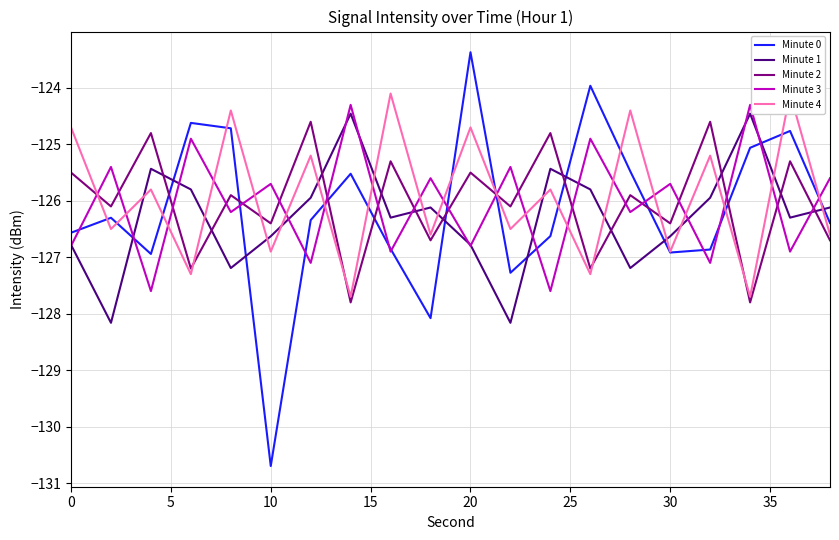

What is the average value of the Minute 0 series?

-126.2